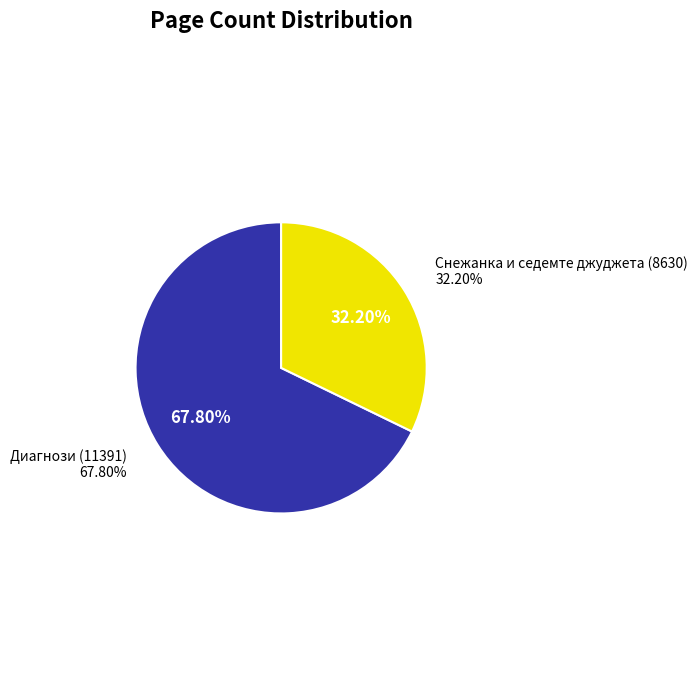

Which has a higher value, Снежанка и седемте джуджета (8630) or Диагнози (11391)?

Диагнози (11391)